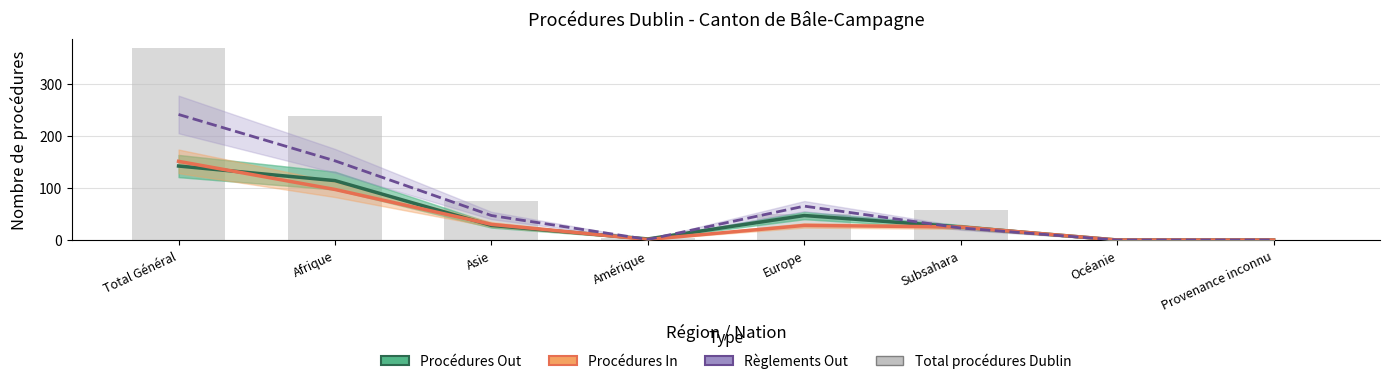

How many groups of bars are there?

8